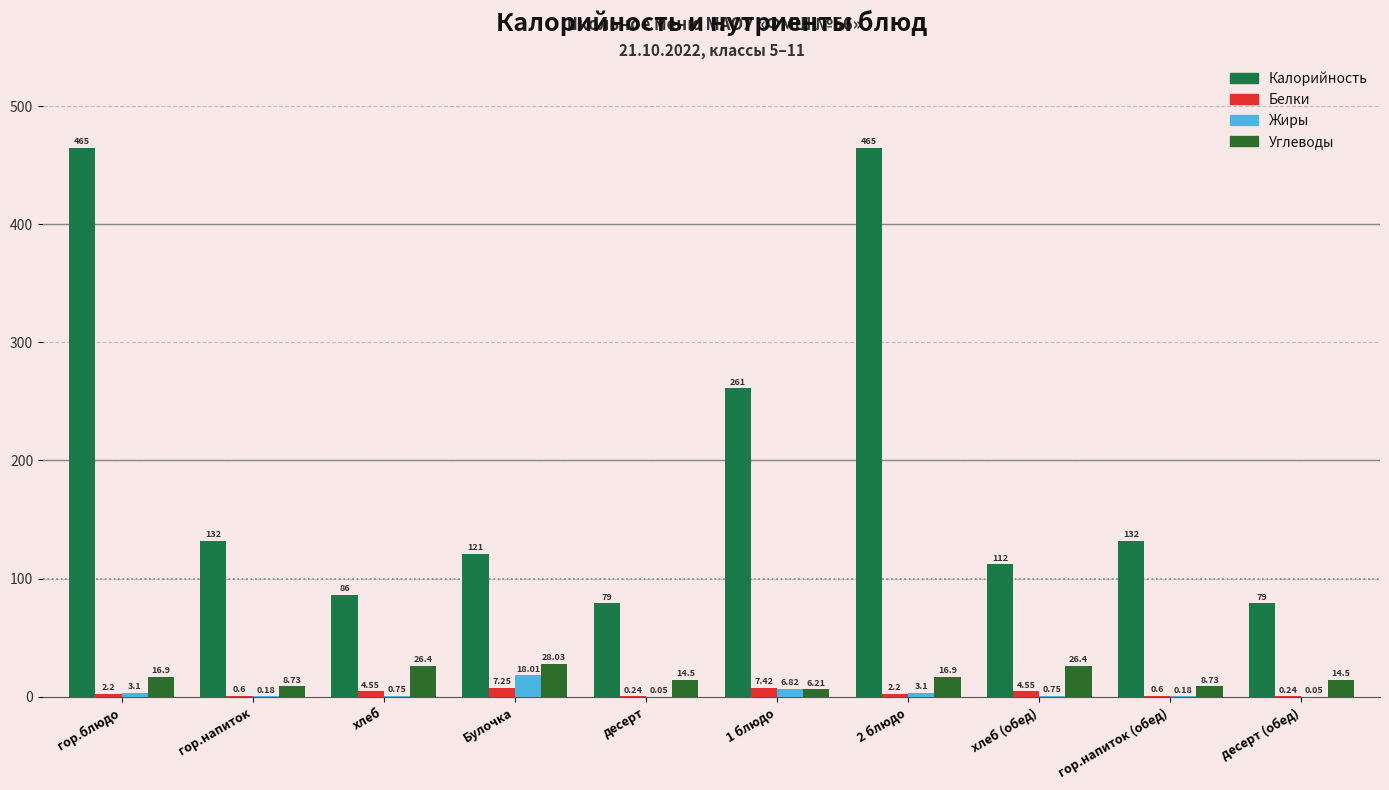

What is the total value across all series at 1 блюдо?

281.4